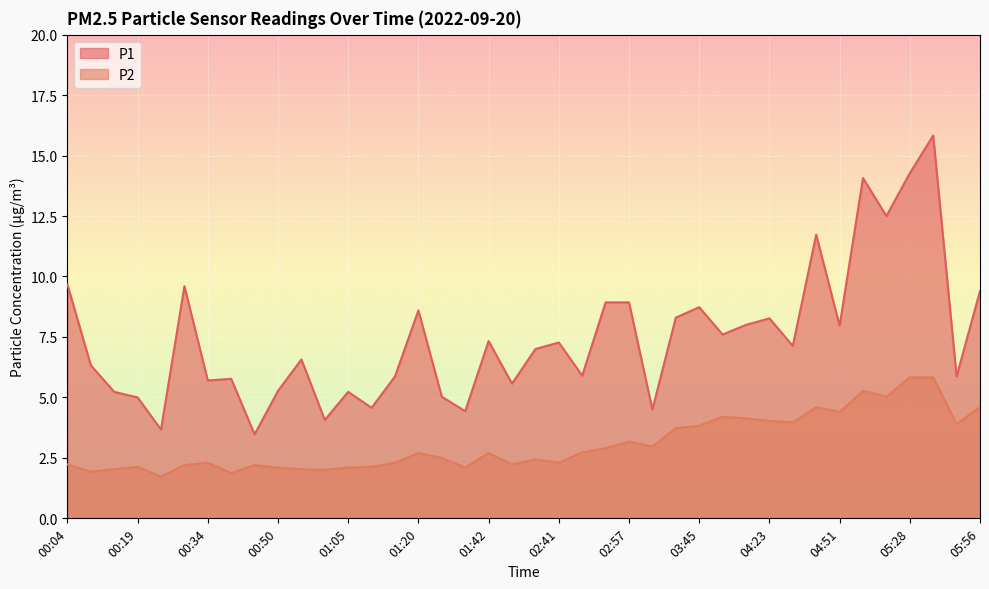

What is the label of the 39th point from the left?

05:50